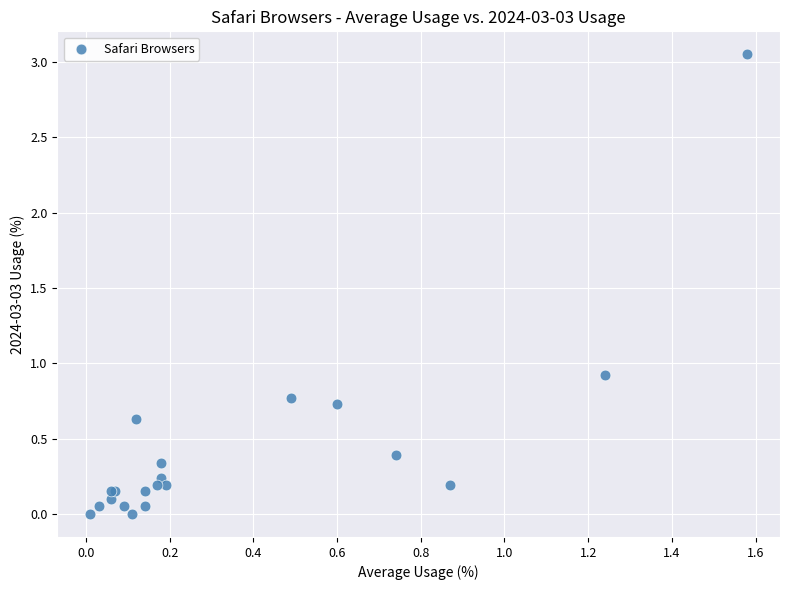

What Y value in the scatter plot is closest to 1?

0.9